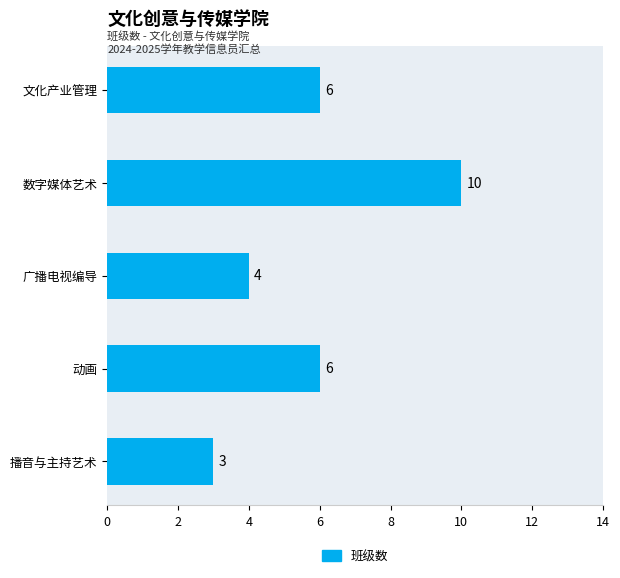

What is the smallest value displayed?

3